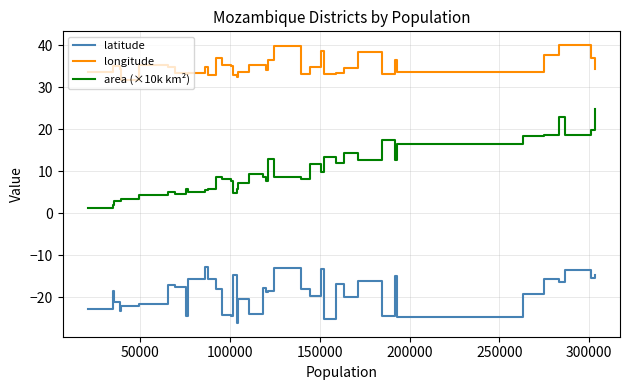

What is the smallest value displayed?

-26.0